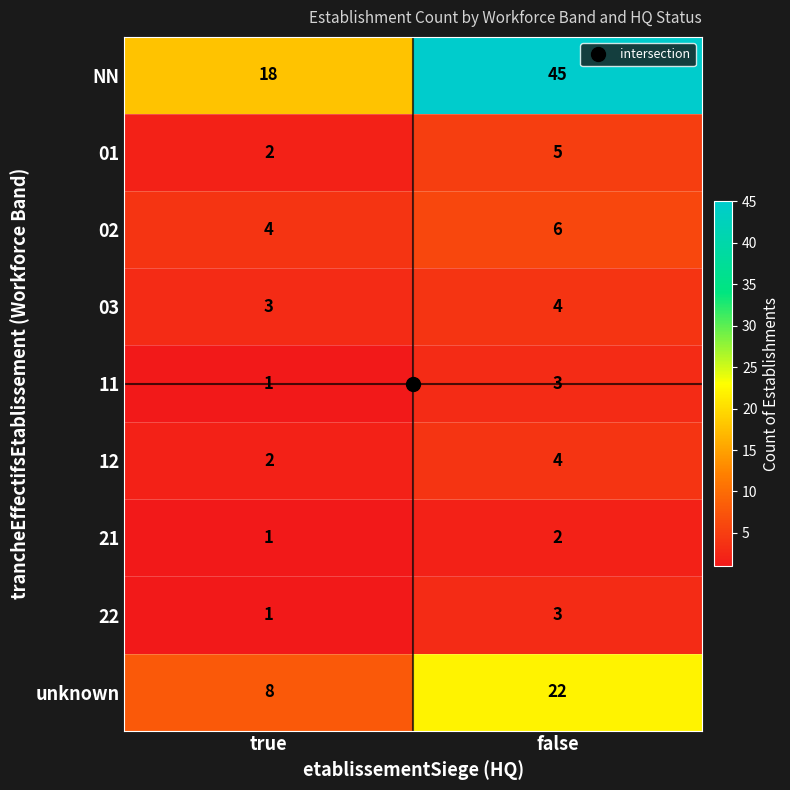

Where is unknown nearest to the value 15?

true